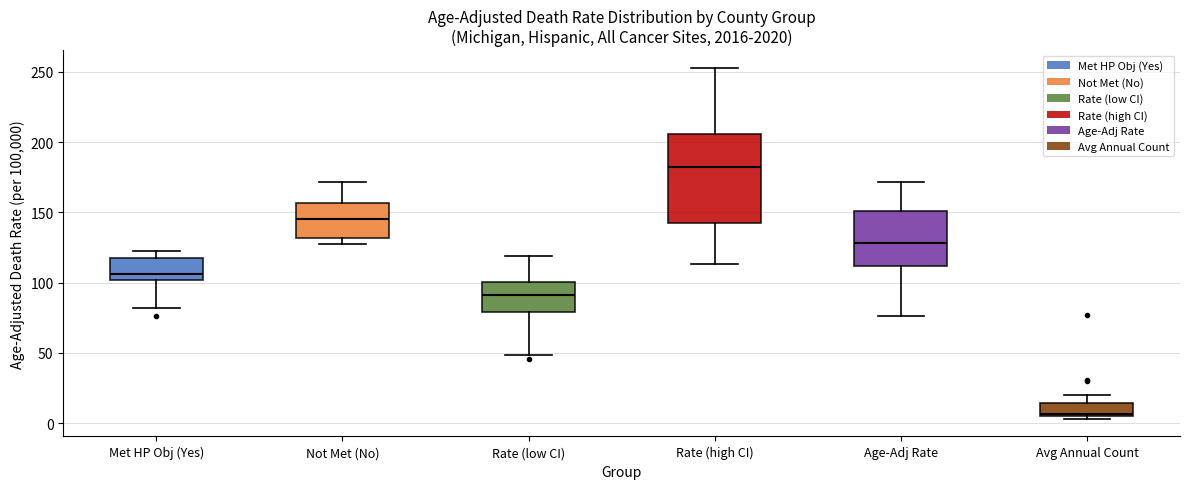

Which box's median line is the highest?

Rate (high CI)